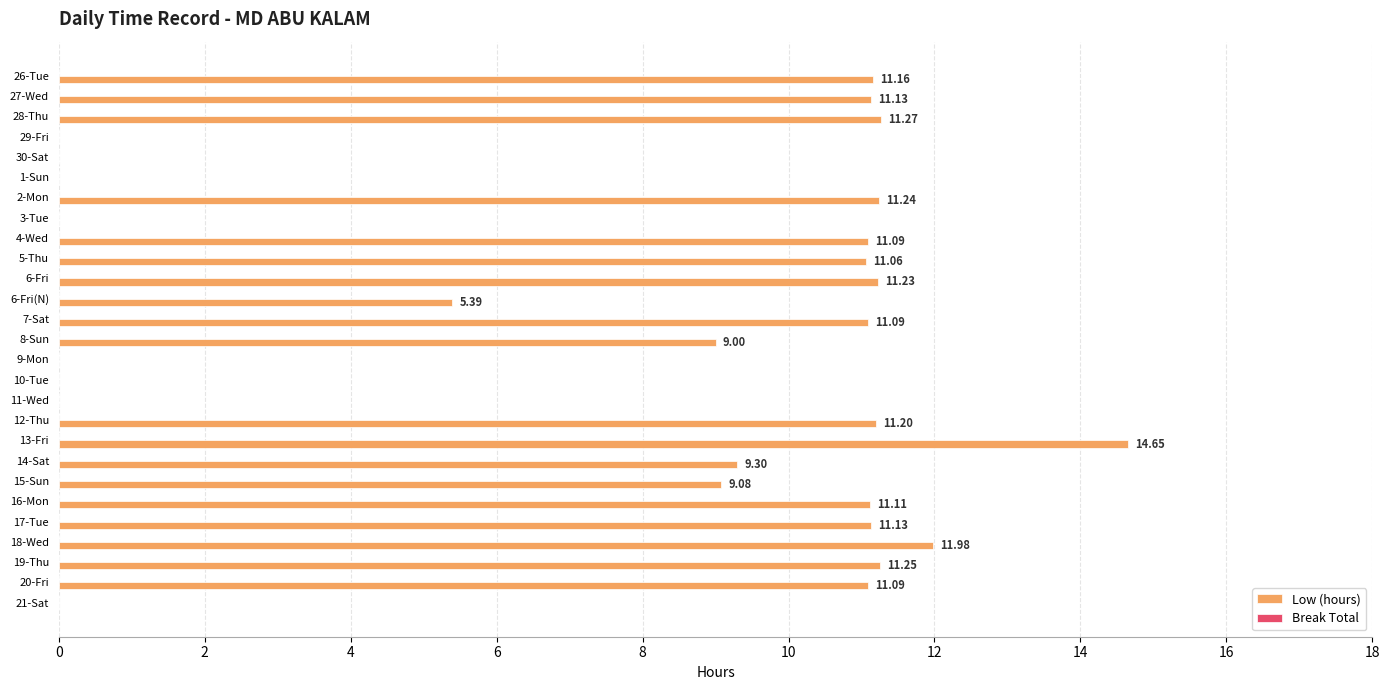

Count the number of values greater than 11.

15